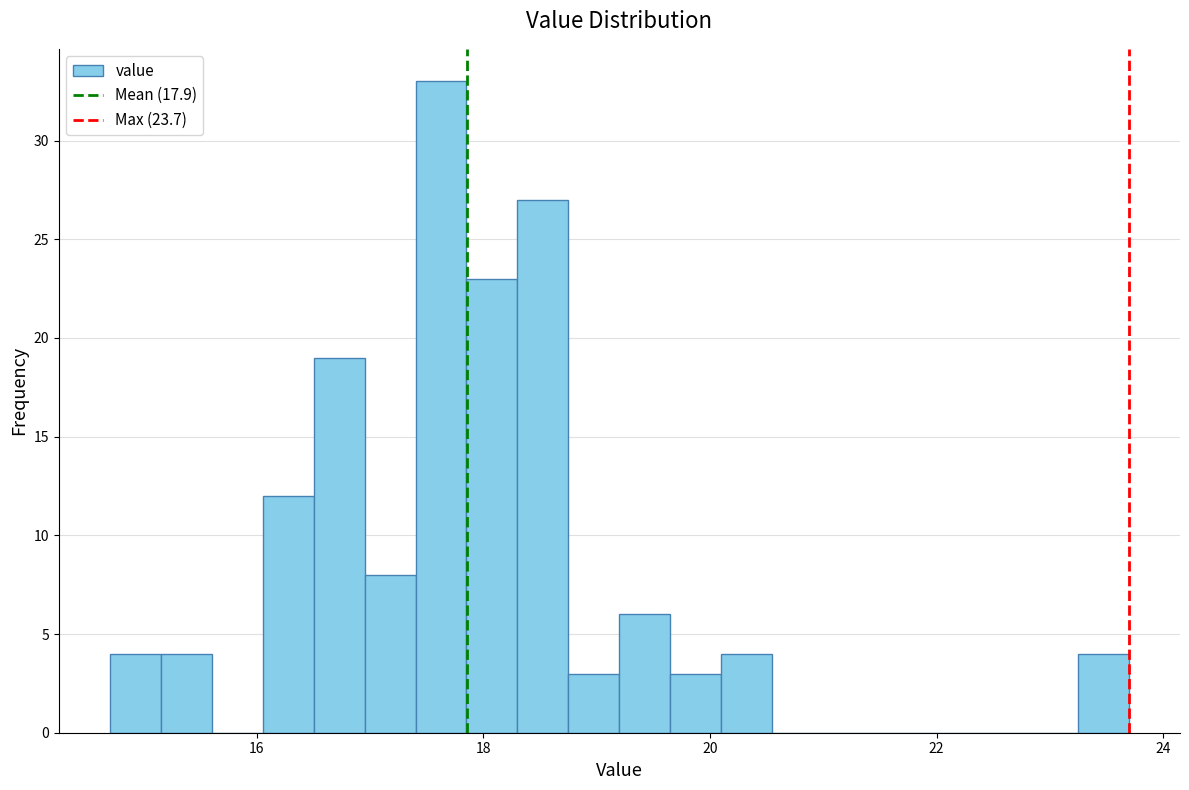

Around what value on the x-axis is the tallest bar? Give the approximate position of its centre, as read against the axis.

17.6